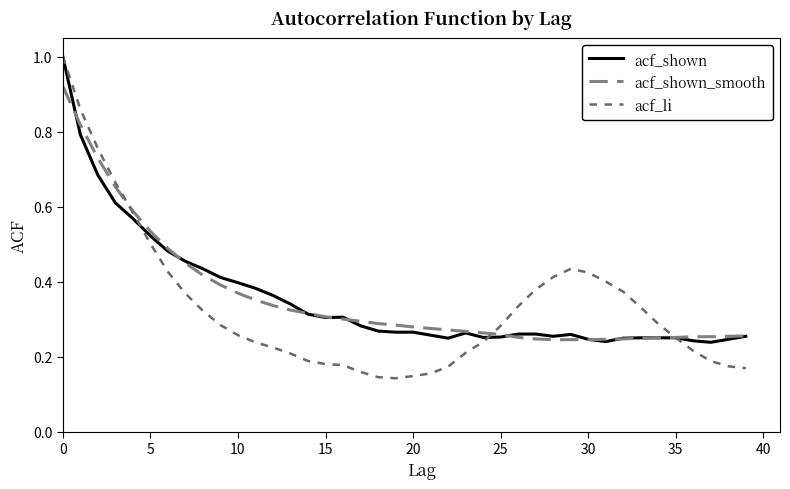

Reading right to left, transcribe all the data shown in this chart.

acf_shown: 0.3	0.2	0.2	0.2	0.2	0.2	0.2	0.2	0.2	0.2	0.3	0.3	0.3	0.3	0.3	0.3	0.3	0.2	0.3	0.3	0.3	0.3	0.3	0.3	0.3	0.3	0.3	0.4	0.4	0.4	0.4	0.4	0.5	0.5	0.5	0.6	0.6	0.7	0.8	1.0
acf_shown_smooth: 0.3	0.3	0.3	0.3	0.3	0.2	0.2	0.2	0.2	0.2	0.2	0.2	0.2	0.3	0.3	0.3	0.3	0.3	0.3	0.3	0.3	0.3	0.3	0.3	0.3	0.3	0.3	0.3	0.4	0.4	0.4	0.4	0.4	0.5	0.5	0.6	0.7	0.7	0.8	0.9
acf_li: 0.2	0.2	0.2	0.2	0.2	0.3	0.3	0.4	0.4	0.4	0.4	0.4	0.4	0.3	0.3	0.2	0.2	0.2	0.2	0.1	0.1	0.1	0.2	0.2	0.2	0.2	0.2	0.2	0.2	0.3	0.3	0.3	0.4	0.4	0.5	0.6	0.7	0.8	0.9	1.0